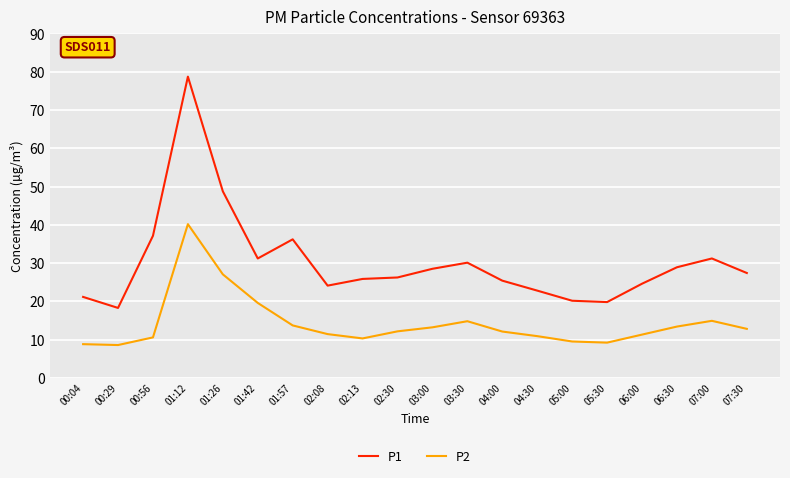

What is the spread (max minus min) of values at 07:30?

14.6